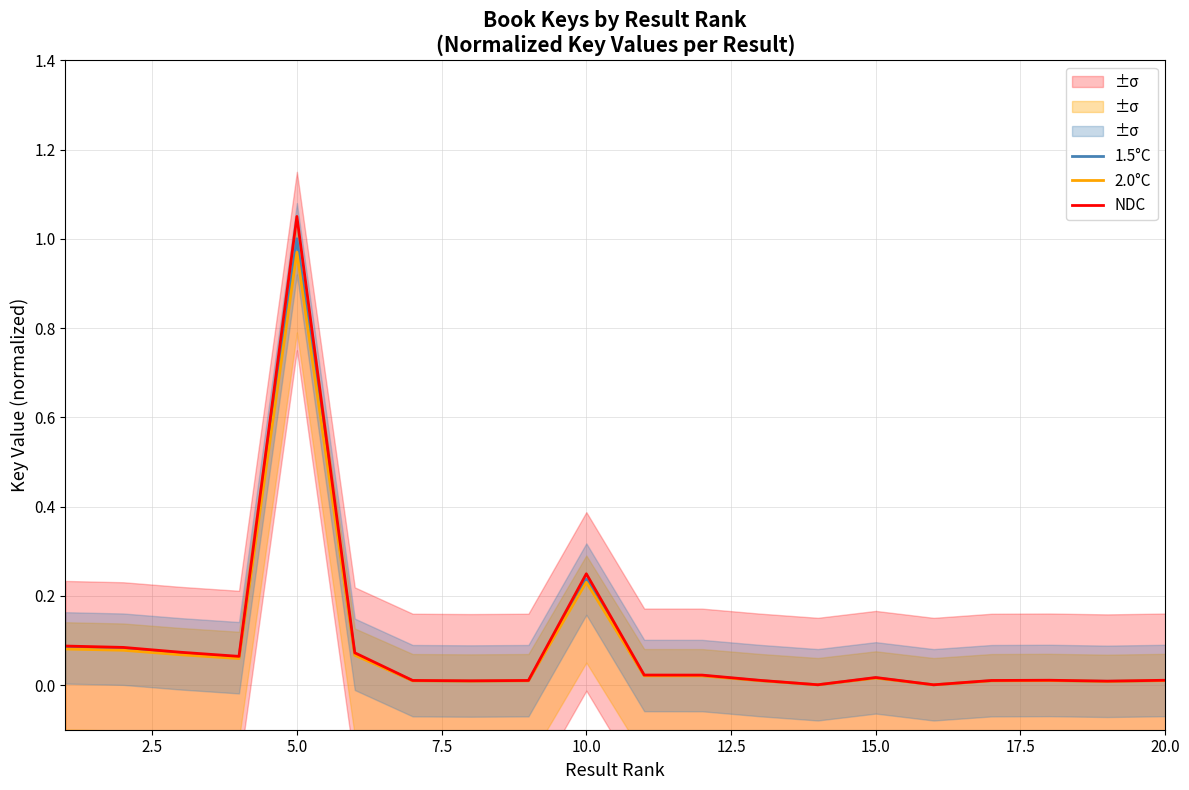

What is the sum of all 2.0°C values?

1.7